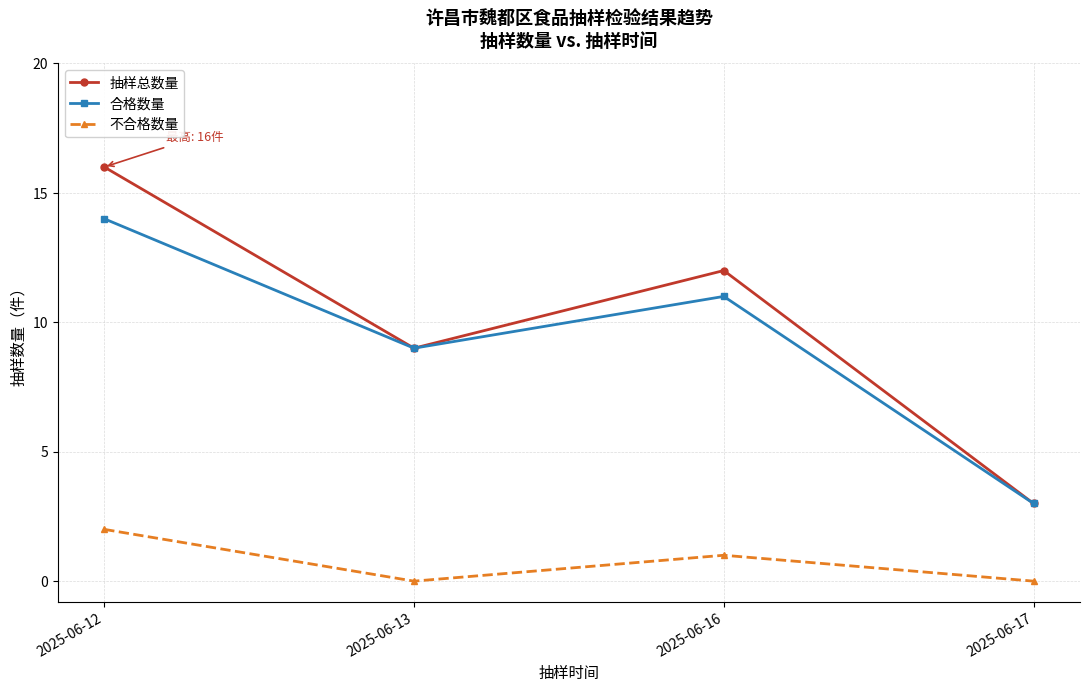

Where is the first local minimum for 不合格数量?

2025-06-13